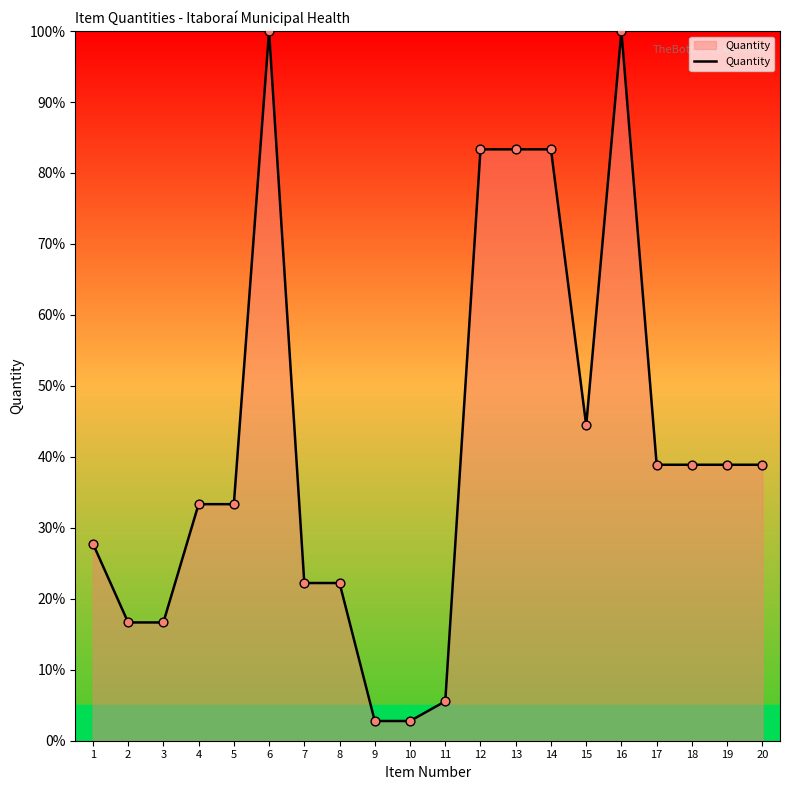

Between 3 and 7, which is larger?

7